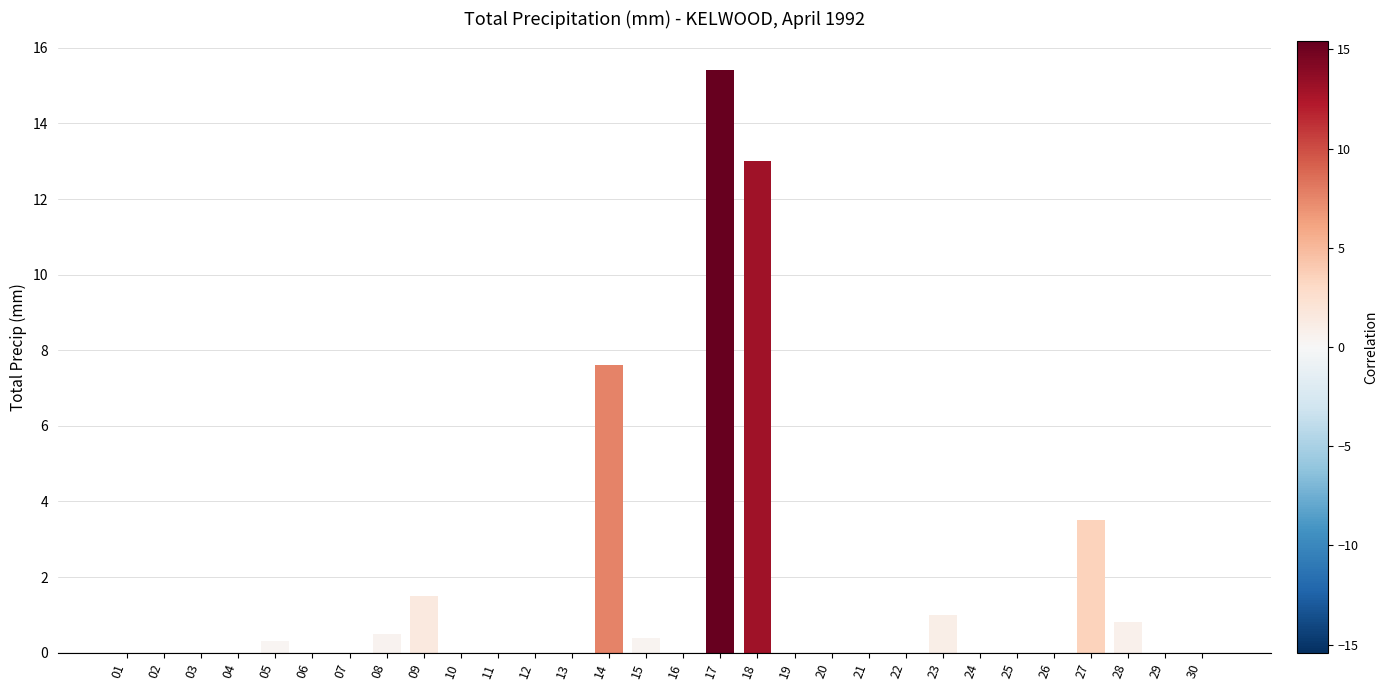

Reading left to right, list all the values displayed in this chart.

0.0	0.0	0.0	0.0	0.3	0.0	0.0	0.5	1.5	0.0	0.0	0.0	0.0	7.6	0.4	0.0	15.4	13.0	0.0	0.0	0.0	0.0	1.0	0.0	0.0	0.0	3.5	0.8	0.0	0.0